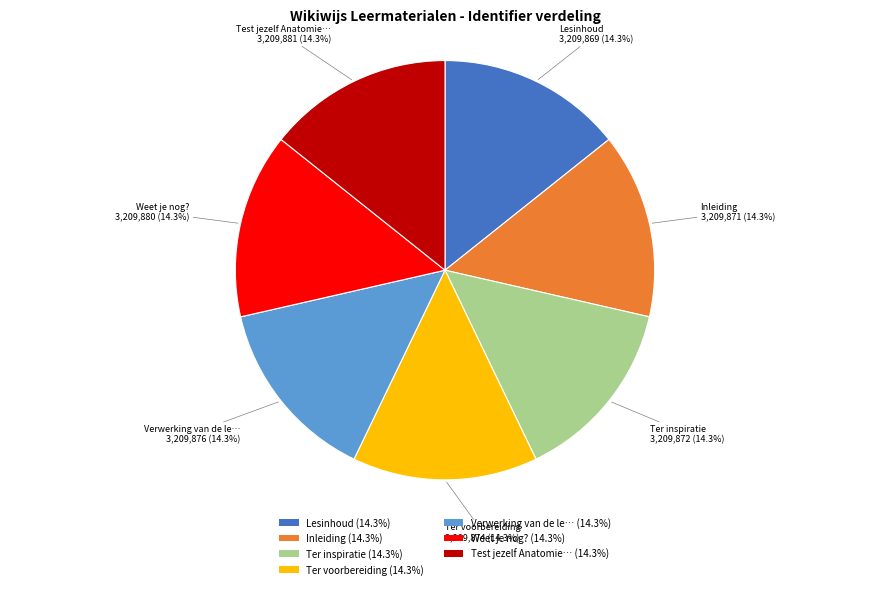

Count the number of slices in the pie.

7